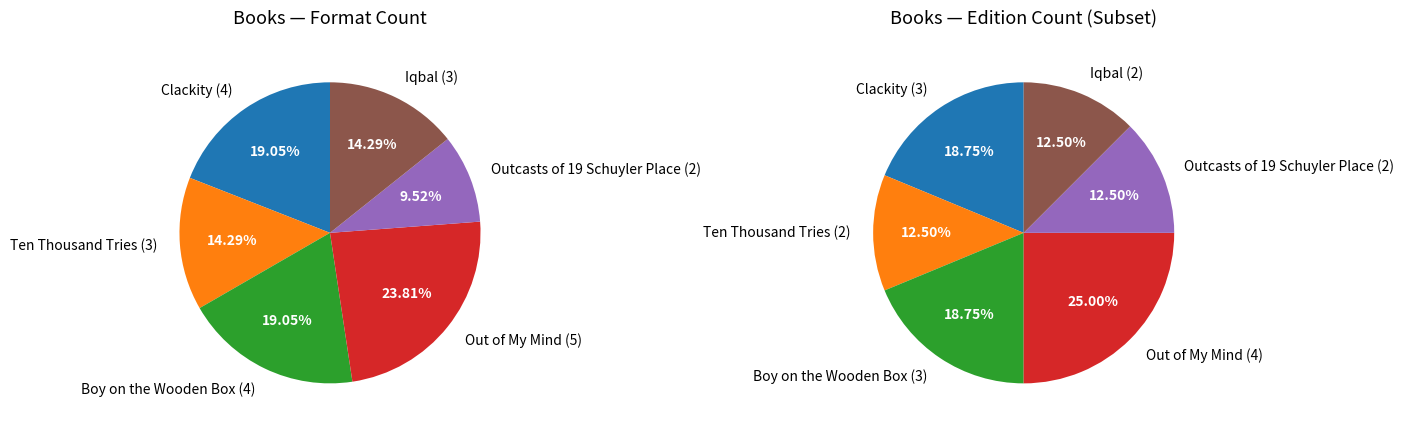

Does Outcasts of 19 Schuyler Place represent more than half of the total?

No